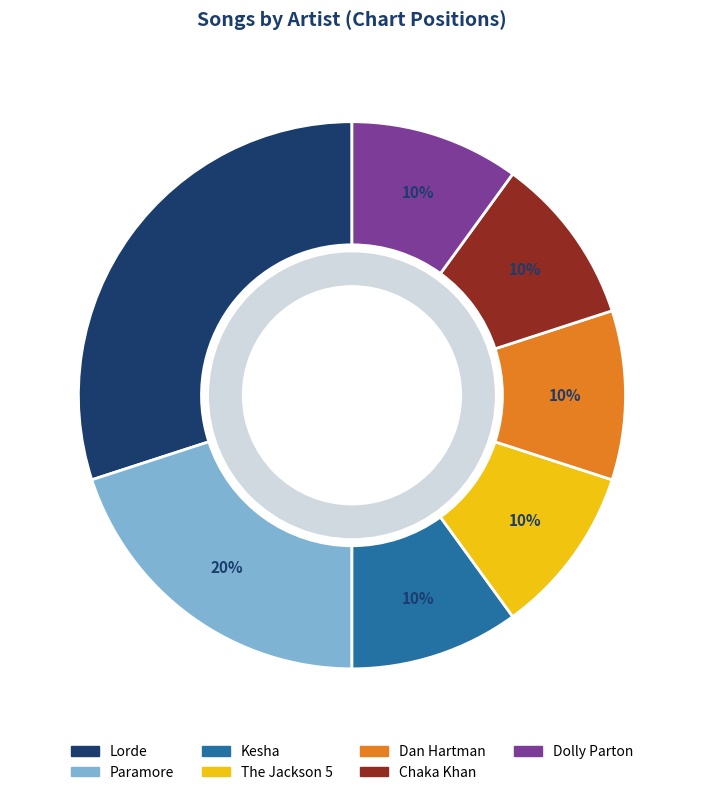

To the nearest percent, what portion does The Jackson 5 represent?

10%